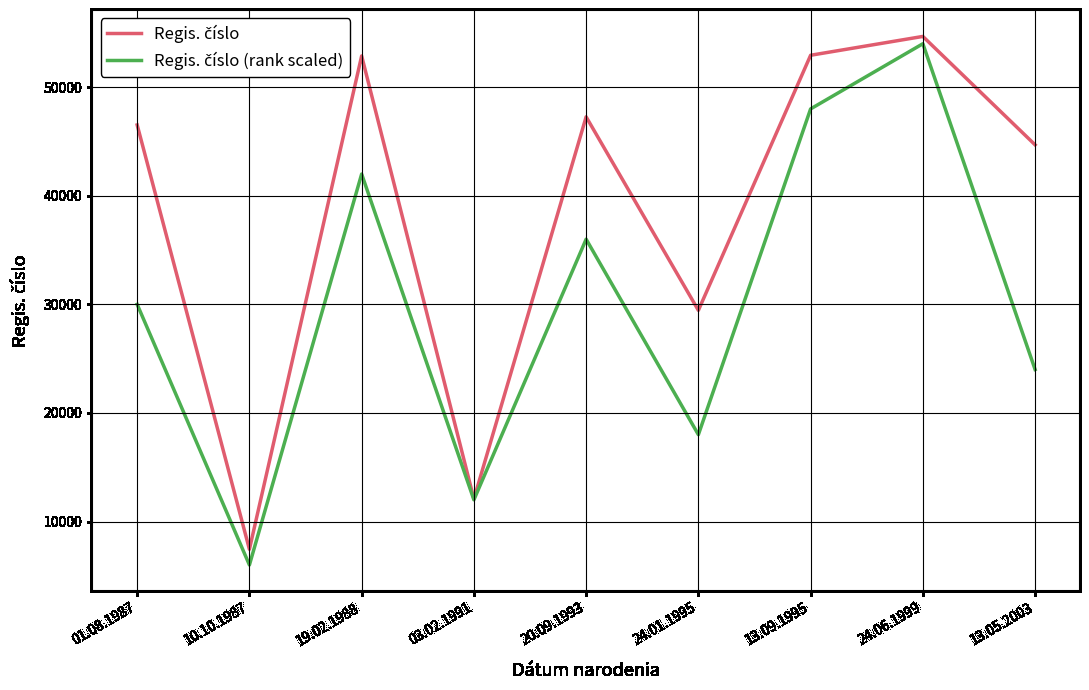

Which label corresponds to the largest value in the chart?

24.06.1999